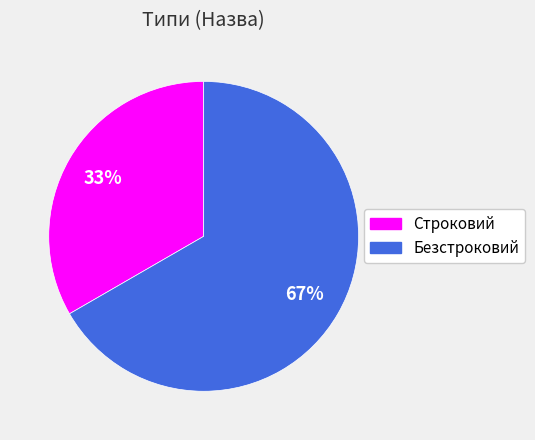

To the nearest percent, what portion does Безстроковий represent?

67%